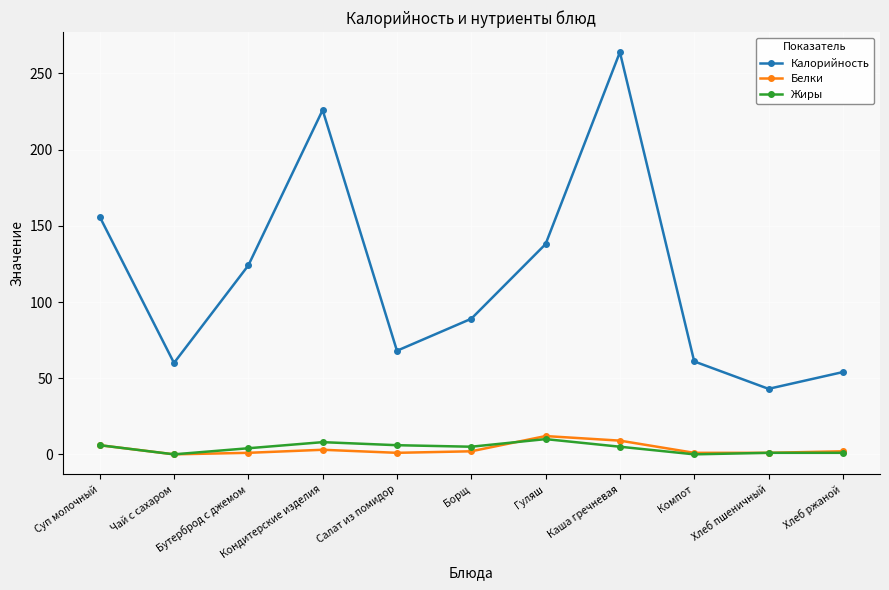

How many data points in Жиры are less than 5?

5